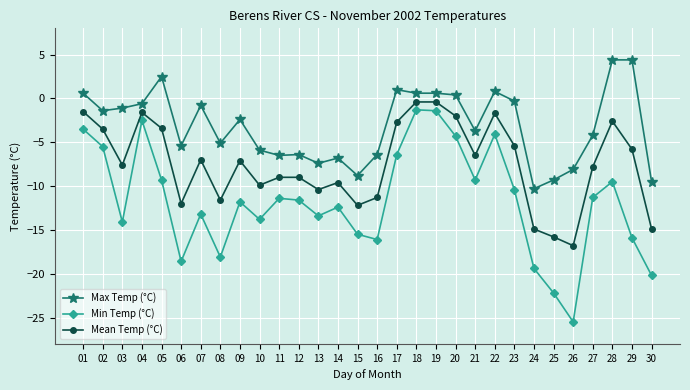

Which series has the largest range (max minus min)?

Min Temp (°C)